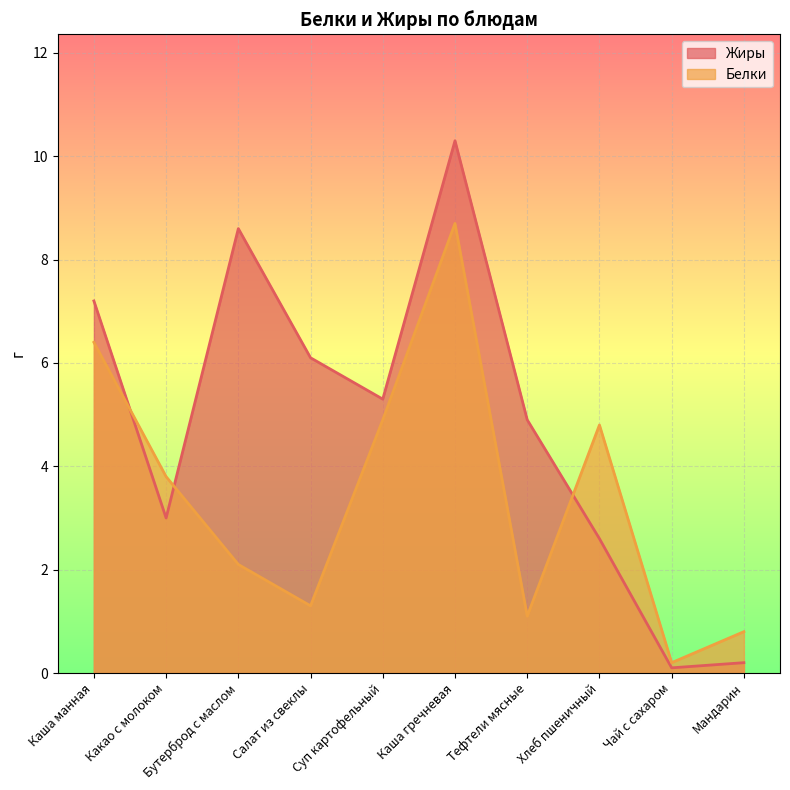

How many data points in Жиры are above 5?

5